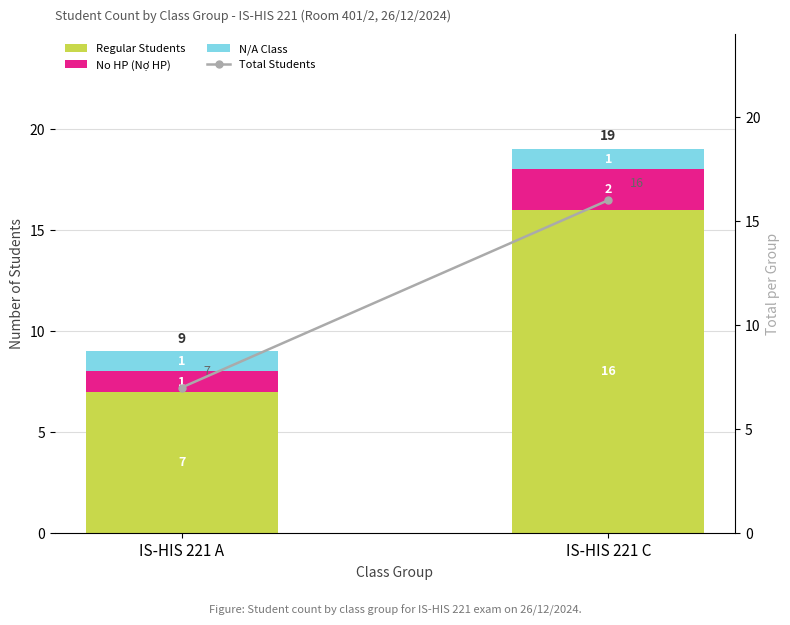

At which category is the sum across all series the highest?

IS-HIS 221 C